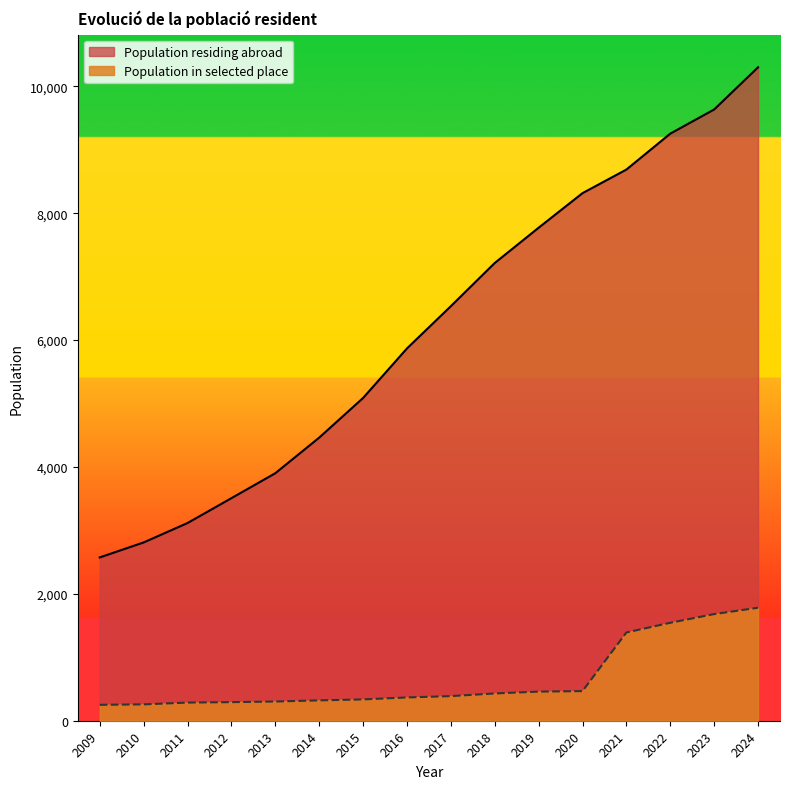

How many lines are shown in the chart?

2